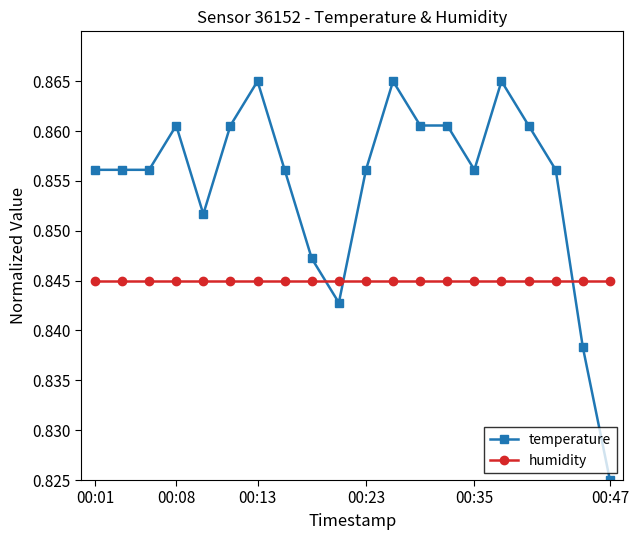

Which series has the largest range (max minus min)?

temperature